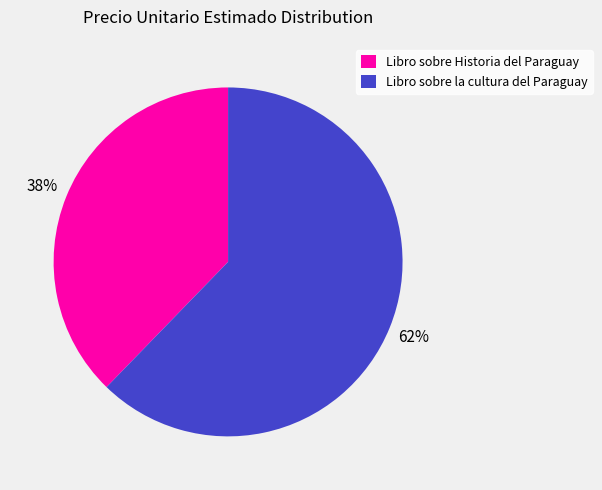

Combined, do Libro sobre Historia del Paraguay and Libro sobre la cultura del Paraguay account for over 50%?

Yes